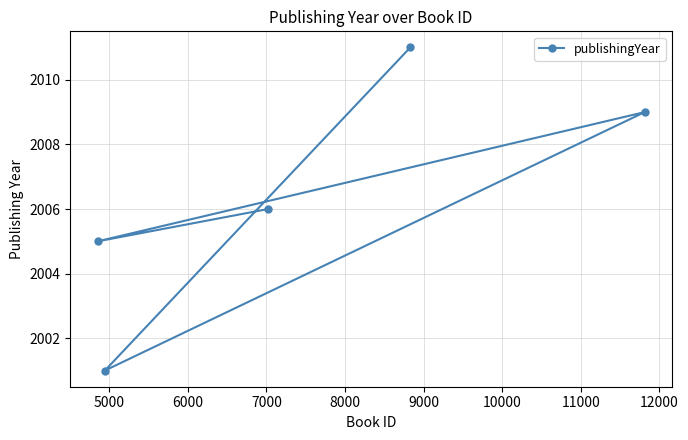

What is the difference between the maximum and second lowest values?

6